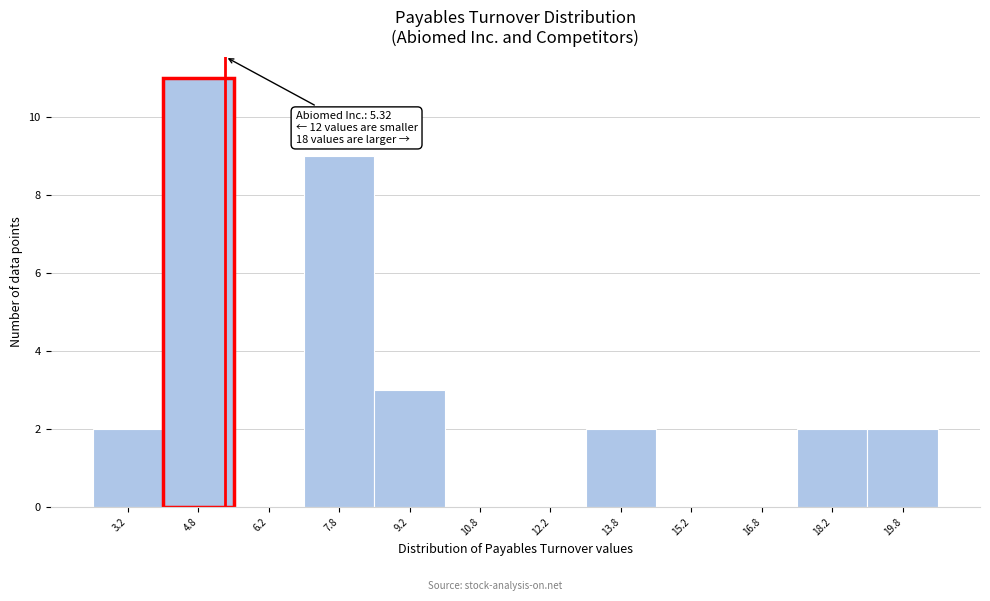

Over which range of the x-axis is the bar tallest?

4.0 to 5.5